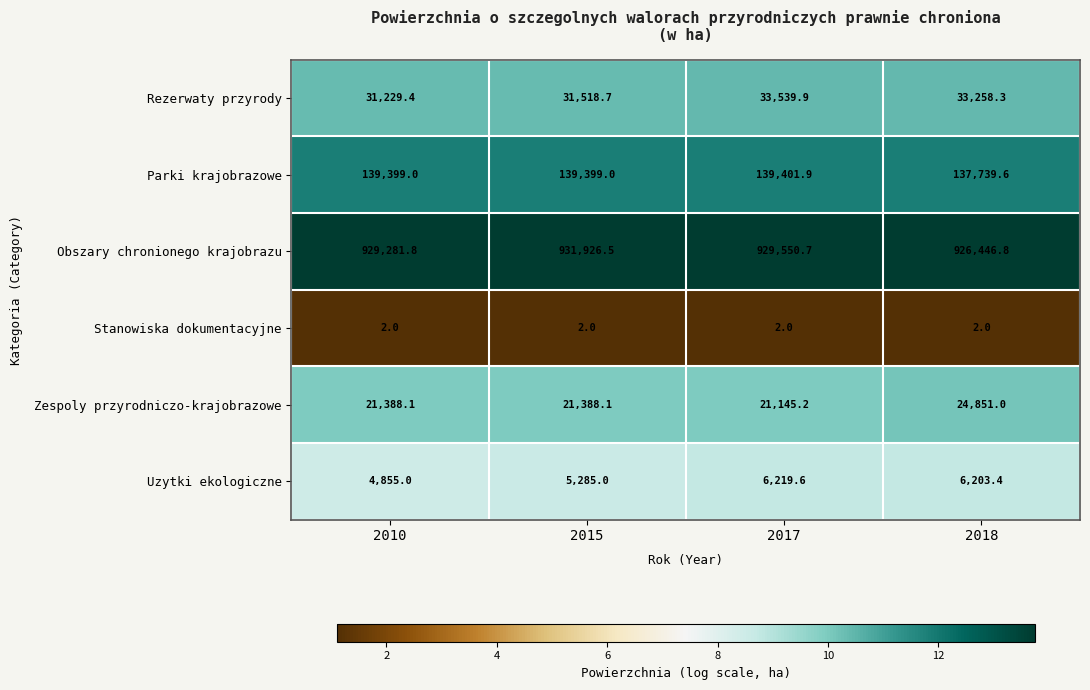

At which label does Parki krajobrazowe reach its minimum?

2018